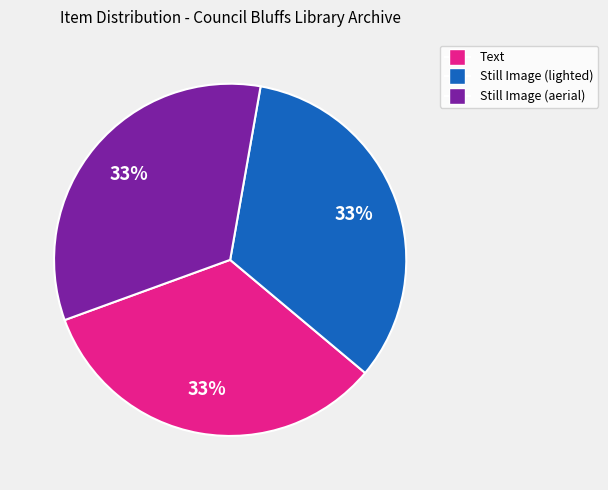

To the nearest percent, what is the average slice percentage?

33%